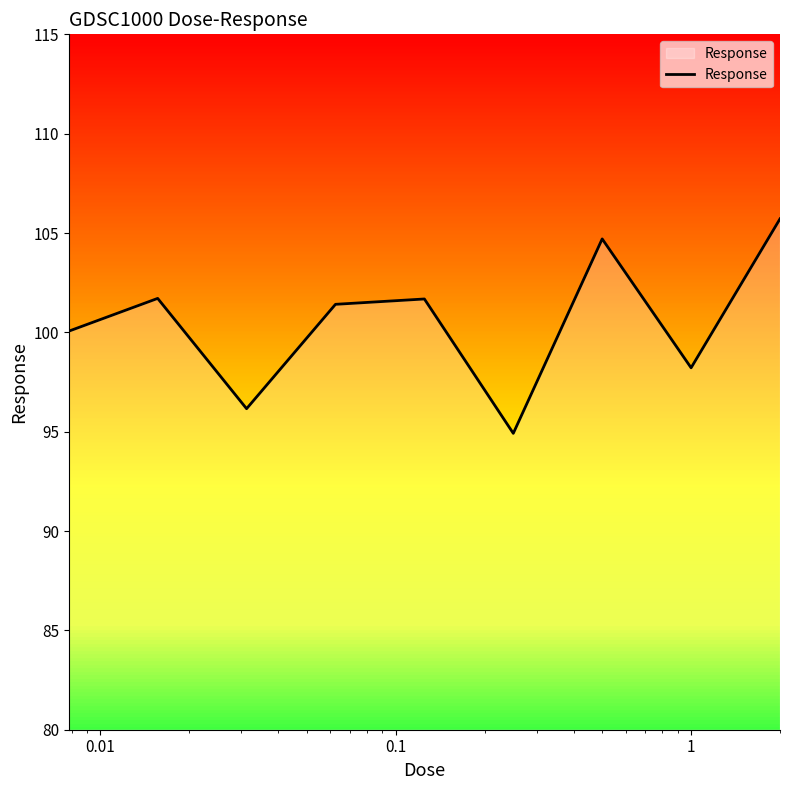

Count the number of data series in this chart.

1